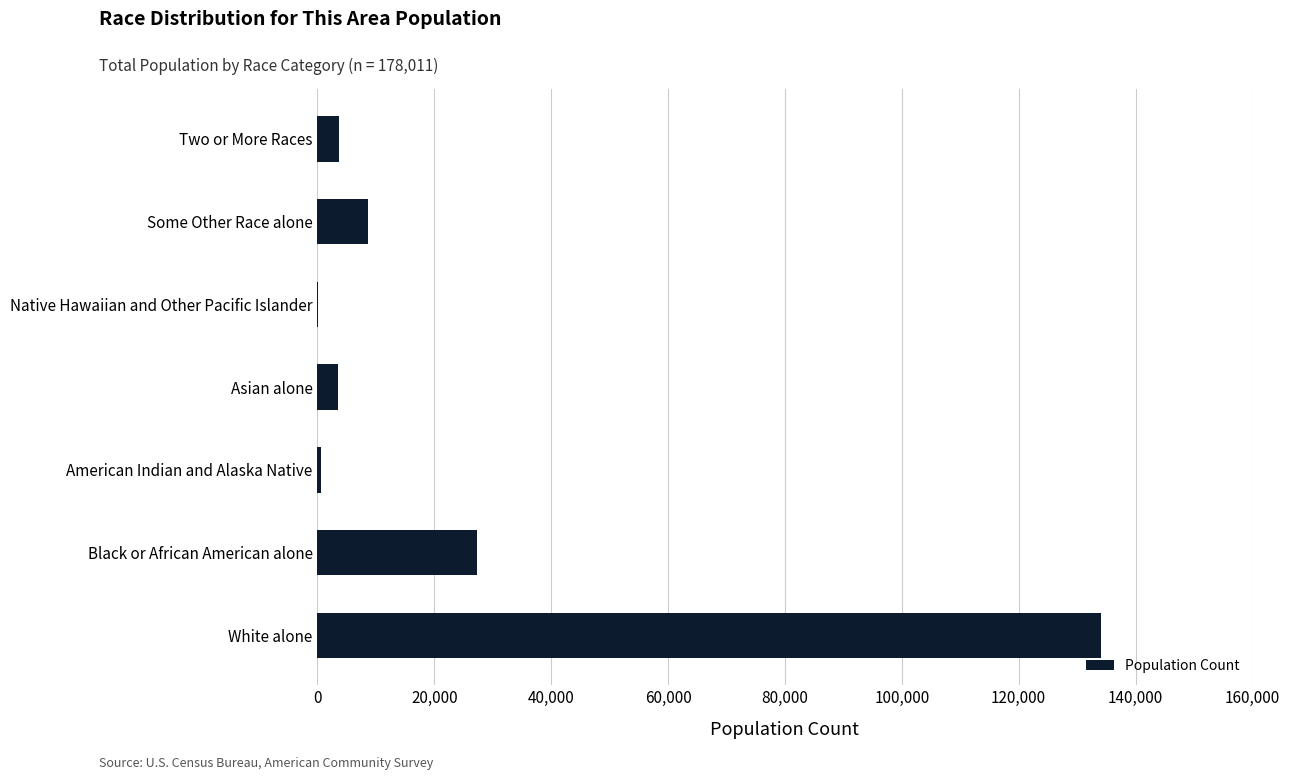

Between White alone and American Indian and Alaska Native, which is larger?

White alone